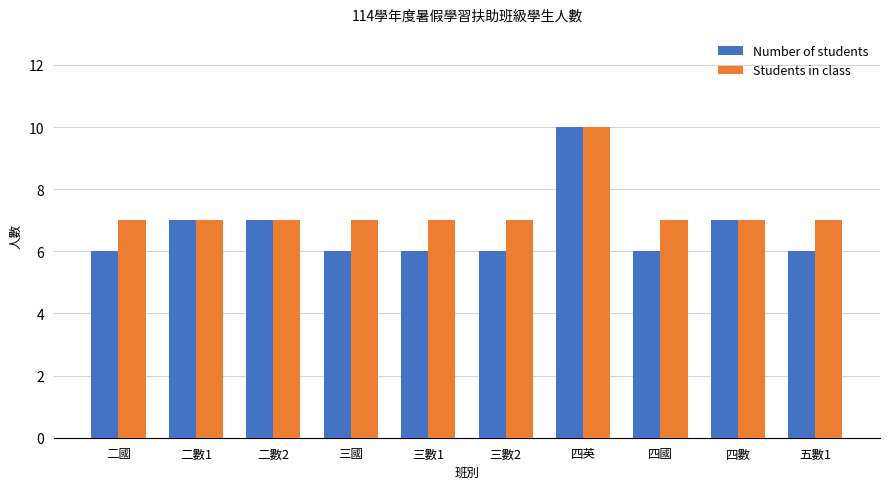

What is the average value of the Number of students series?

7